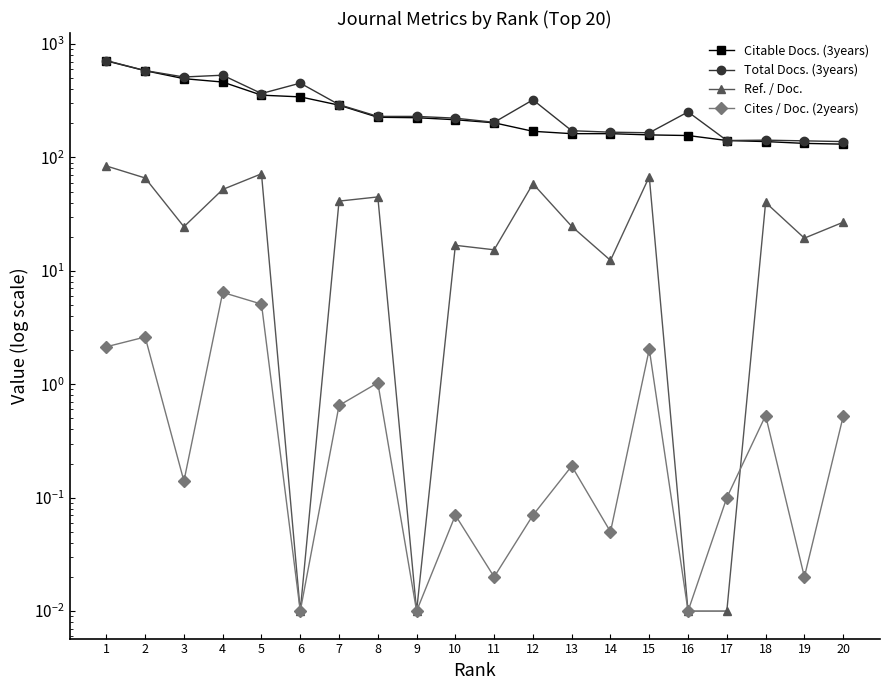

At how many categories does at least one series exceed 555?

2